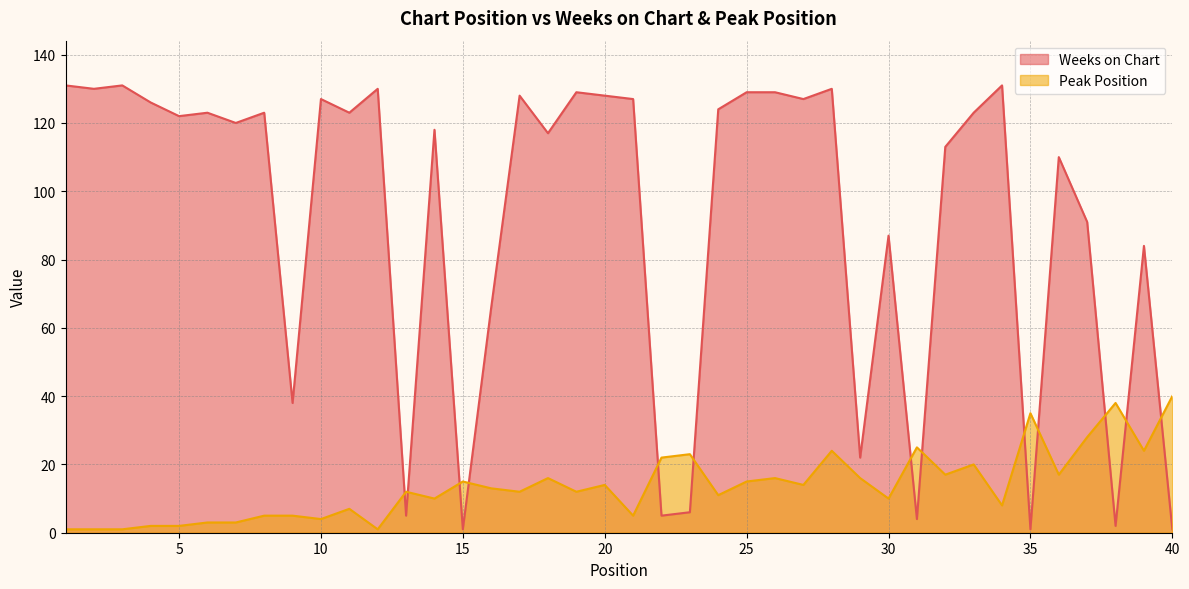

The value of Weeks on Chart at 5 is 205. True or false?

False